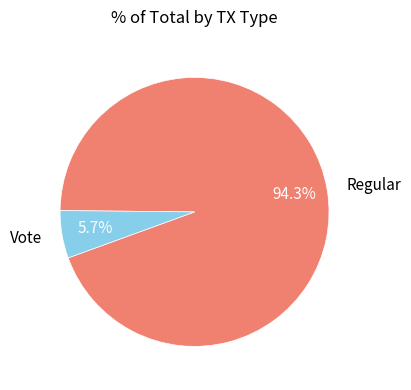

To the nearest percent, what is the combined percentage of Vote and Regular?

100%